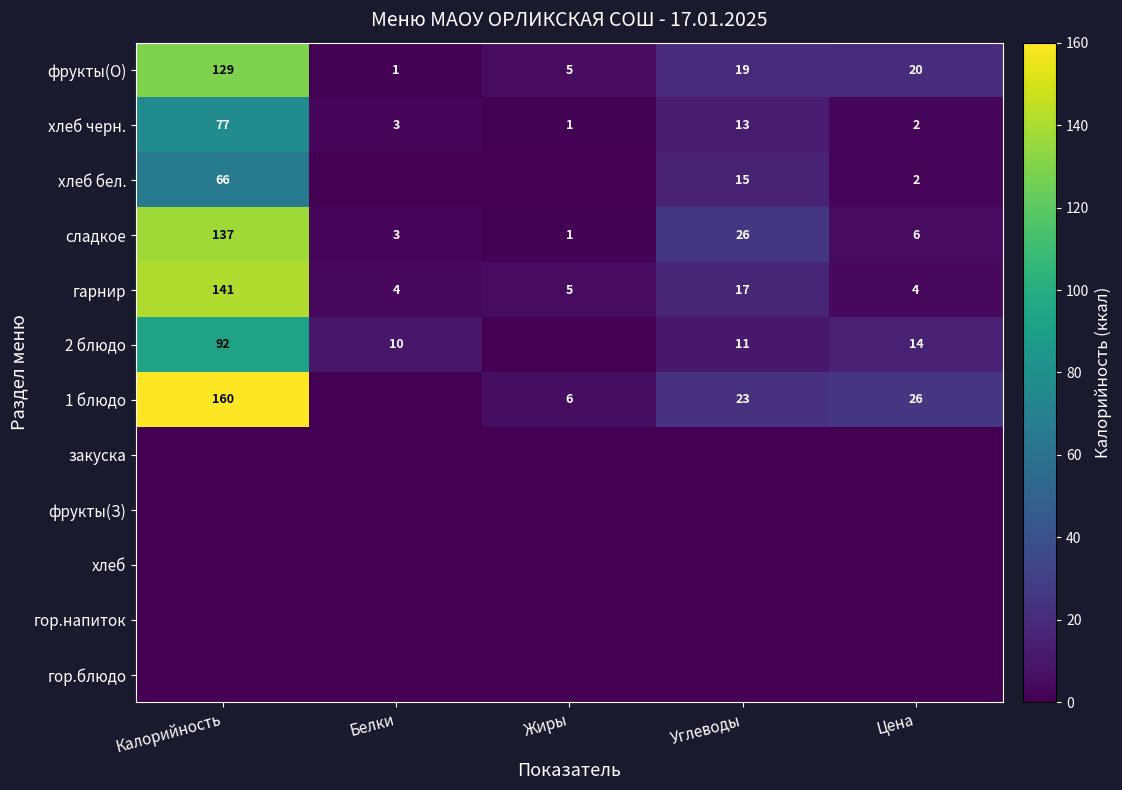

Between Углеводы and Жиры, which is larger?

Углеводы